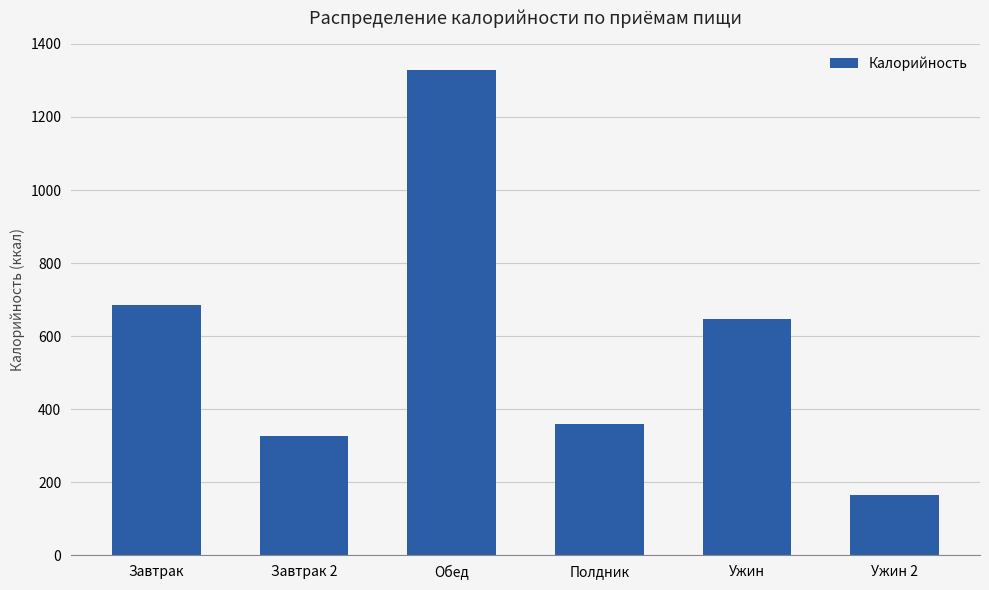

What is the change in value from Завтрак 2 to Обед?

+1004